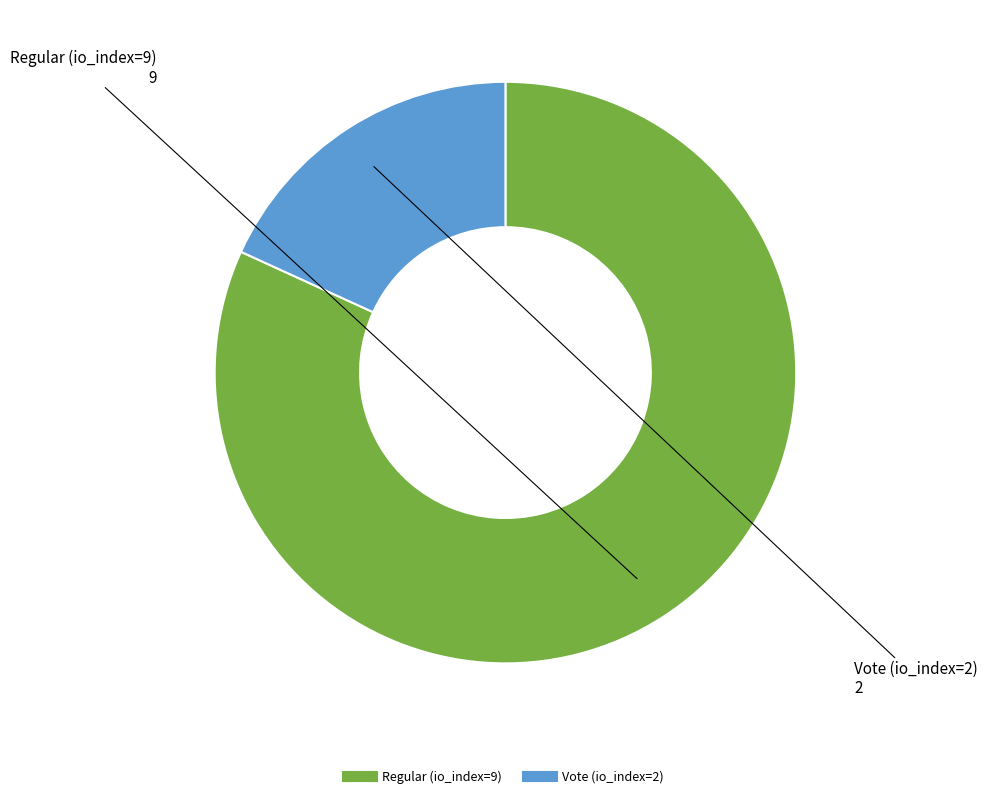

Rank the categories by value from highest to lowest.

Regular (io_index=9), Vote (io_index=2)